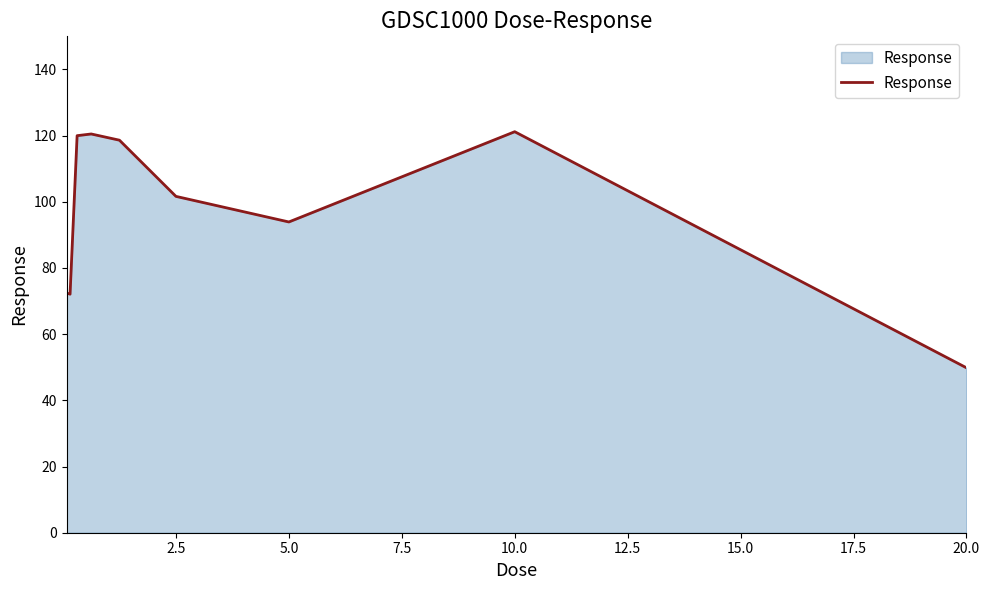

What is the greatest value displayed?

121.2